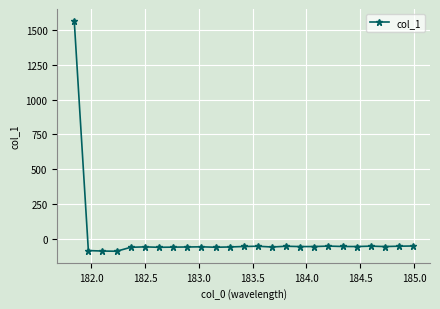

What is the value of the 10th point from the left?

-59.1